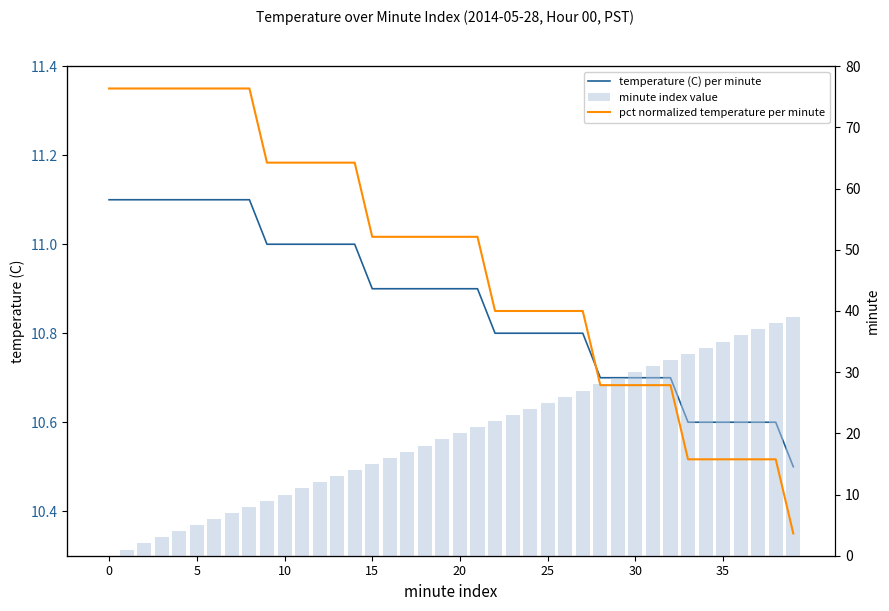

What is the difference between the maximum and minimum values in the pct normalized temperature per minute series?

1.0